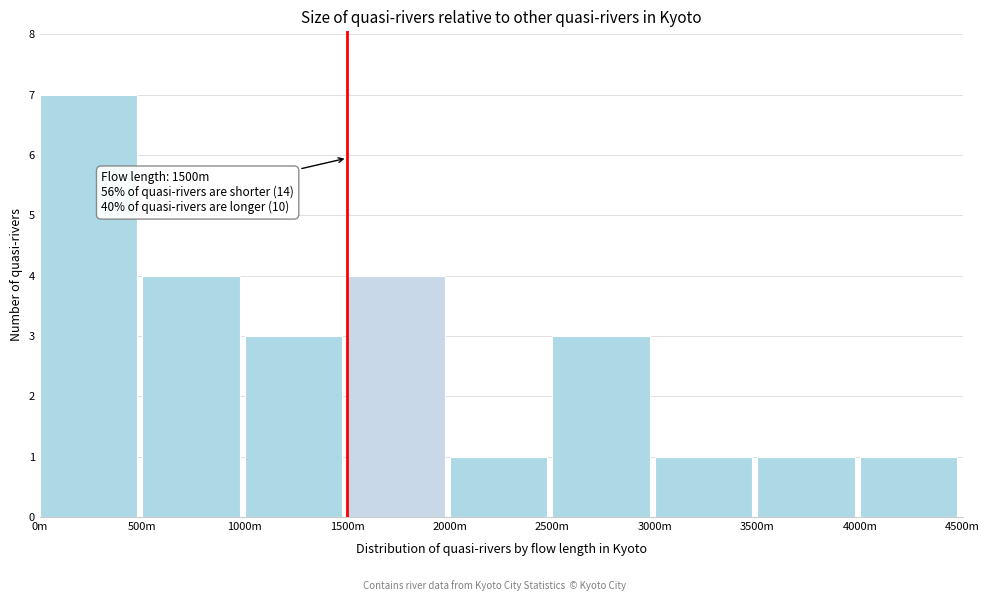

Reading left to right, extract all data points from this chart.

7	4	3	4	1	3	1	1	1